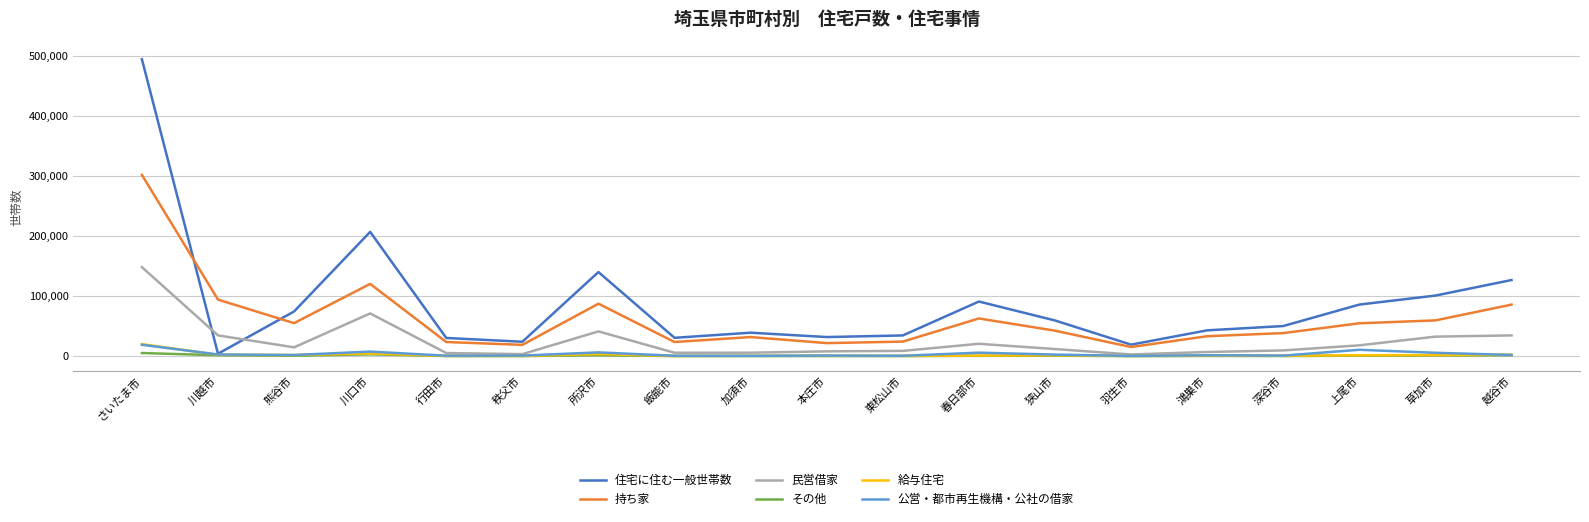

What is the maximum value for 民営借家?

148083